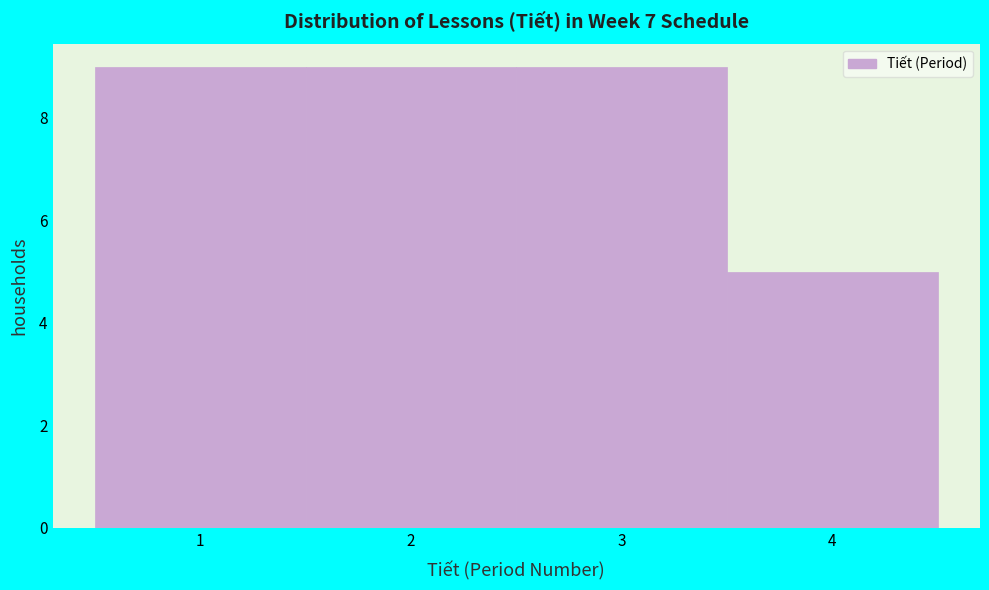

Reading left to right, transcribe this chart: for each bar, give the range it covers on the x-axis and its height. The values are not printed on the chart, so give them approximately, as read against the axis.

0.5 to 1.5: 9
1.5 to 2.5: 9
2.5 to 3.5: 9
3.5 to 4.5: 5